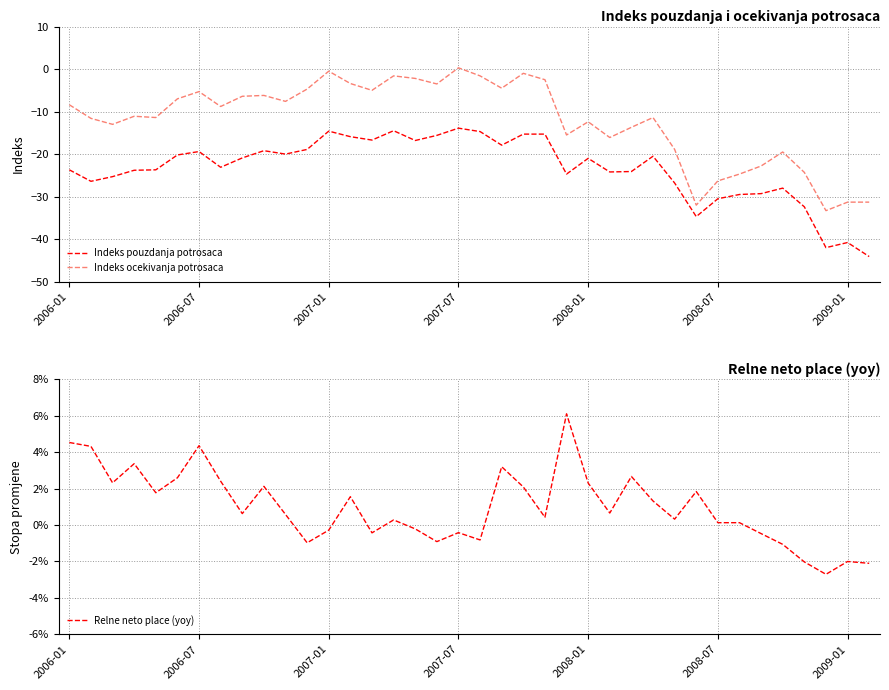

True or false: Indeks ocekivanja potrosaca and Indeks pouzdanja potrosaca cross at least once.

False